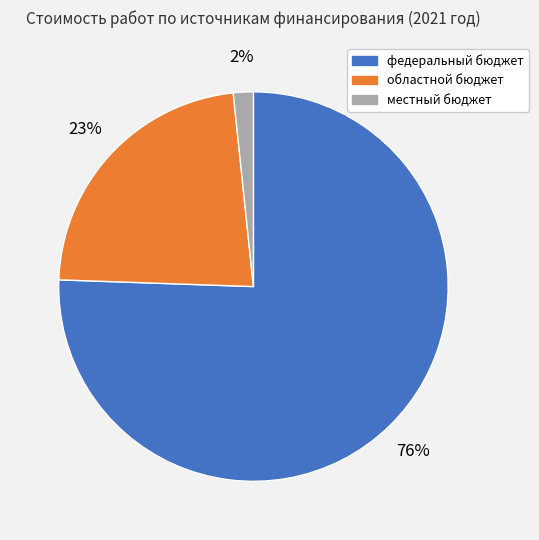

Is there a majority slice in this chart?

Yes